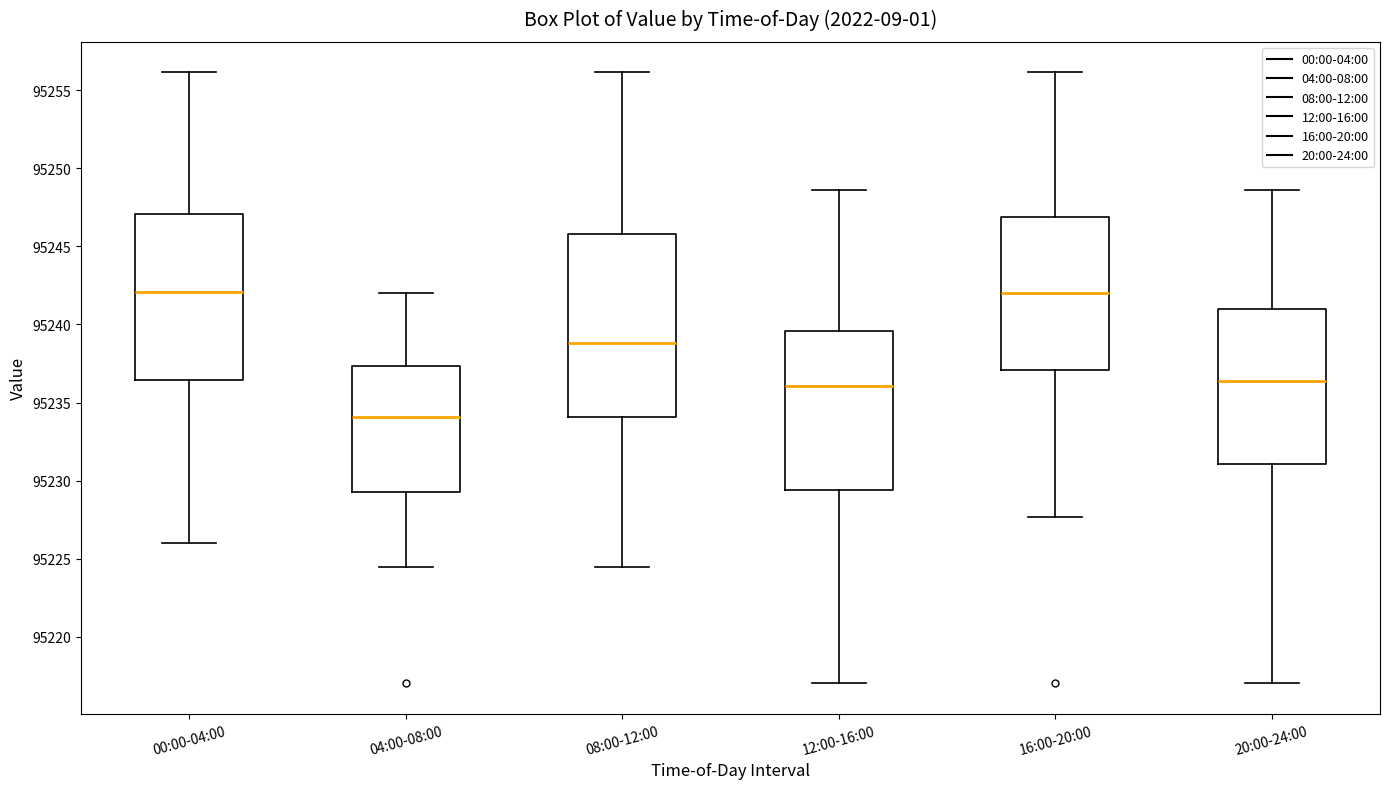

Which box has the lowest median line?

04:00-08:00